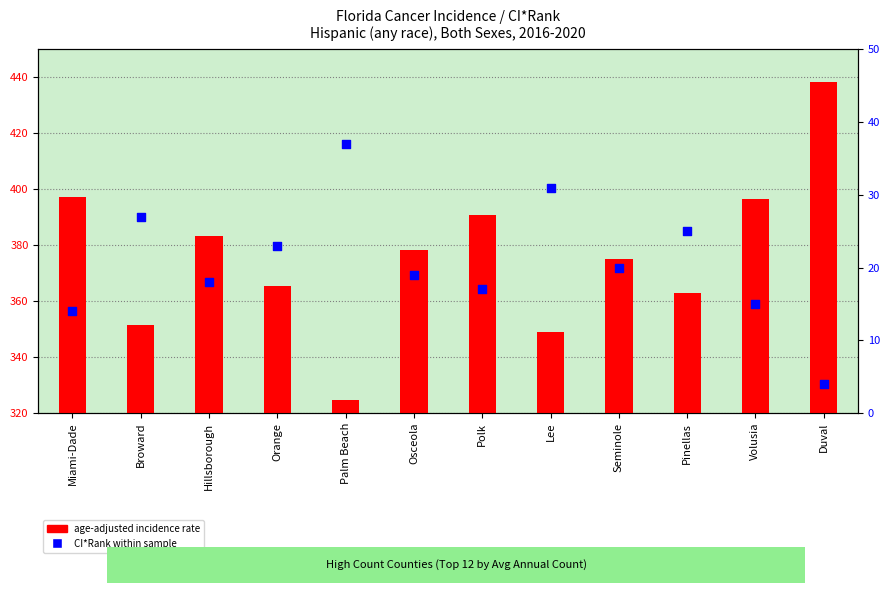

Which series has the largest total across all categories?

age-adjusted incidence rate